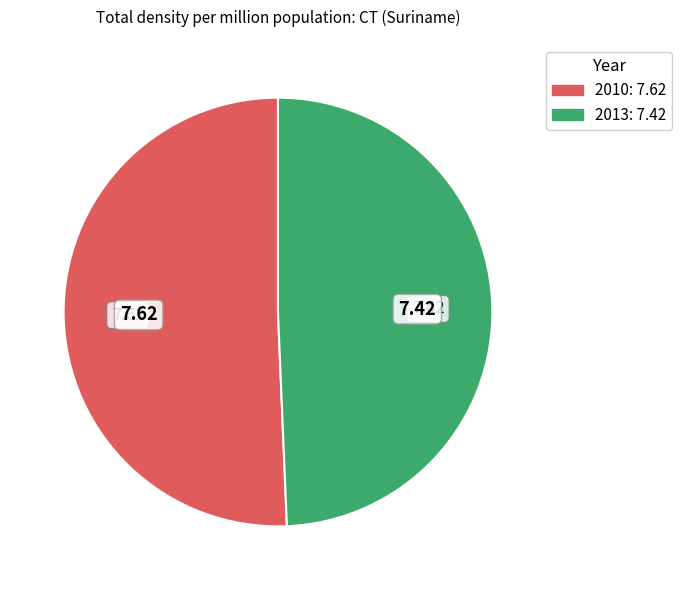

Combined, what portion of the pie is 2013 and 2010?

100.0%